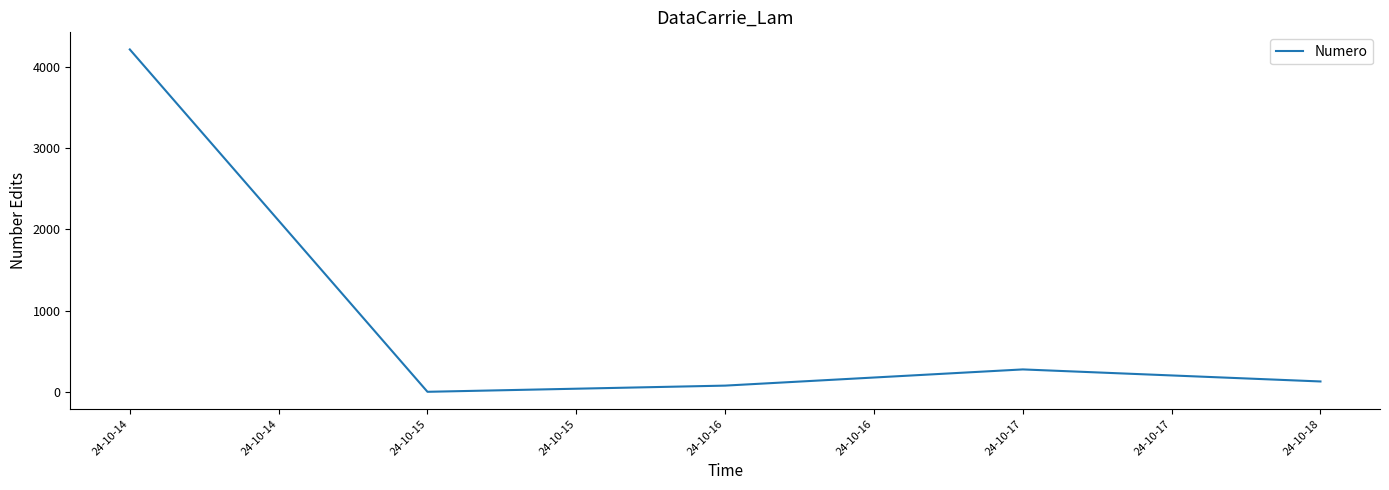

What is the difference between the values at 24-10-15 and 24-10-14?

4206